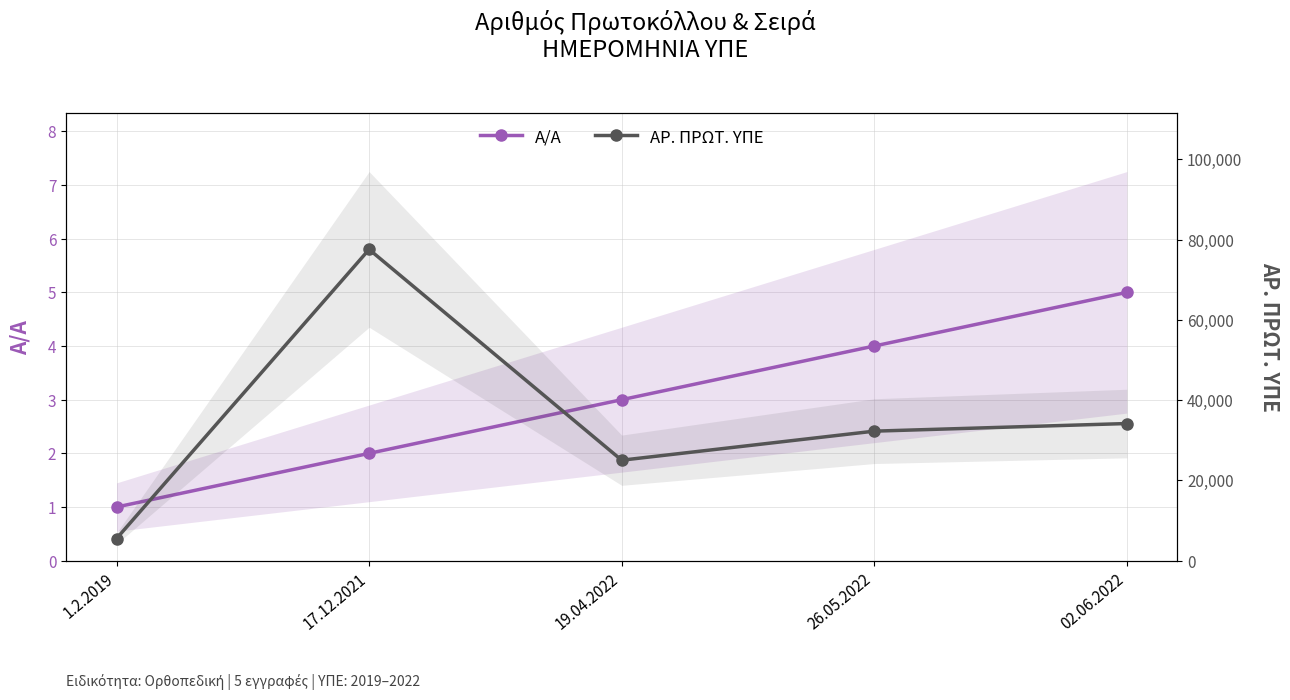

Between 17.12.2021 and 02.06.2022, which is larger?

02.06.2022